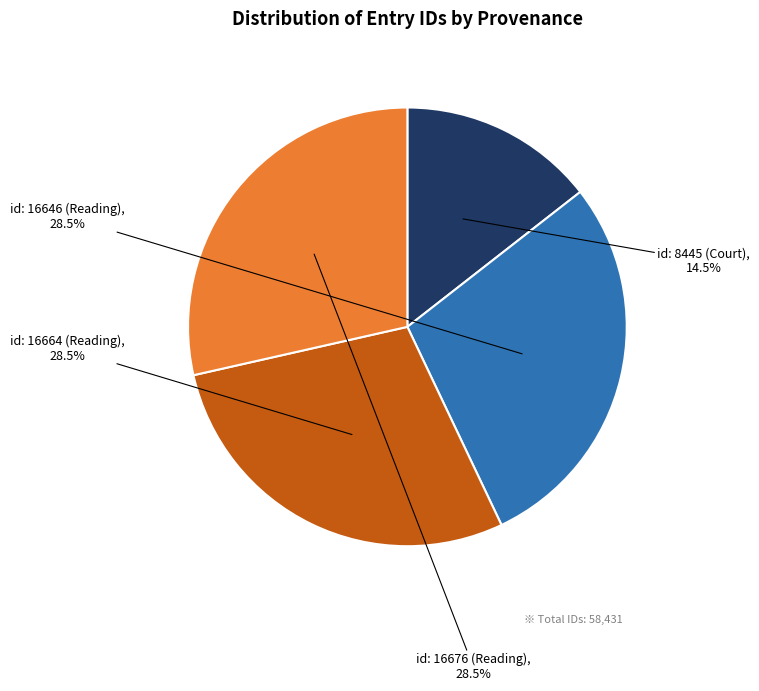

Which category has the smallest portion of the pie?

id: 8445 (Court)